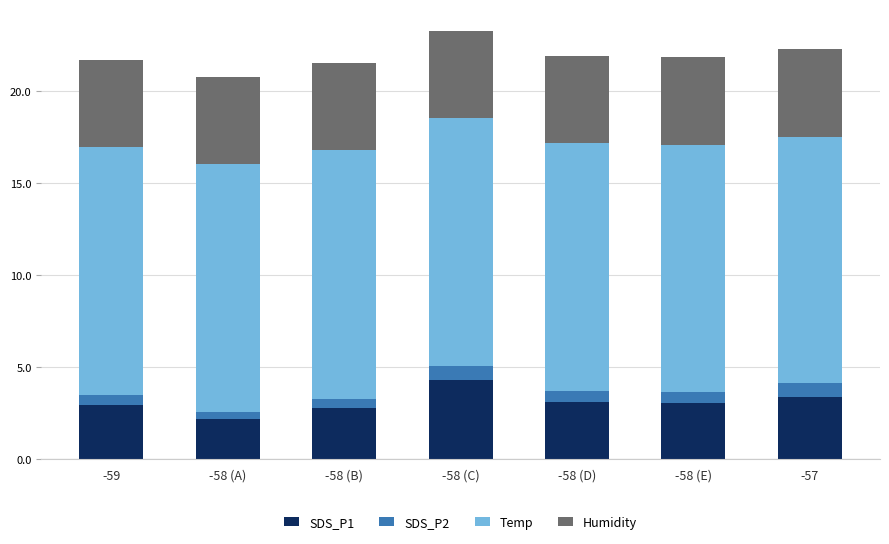

Which category has the lowest value in the SDS_P1 series?

-58 (A)